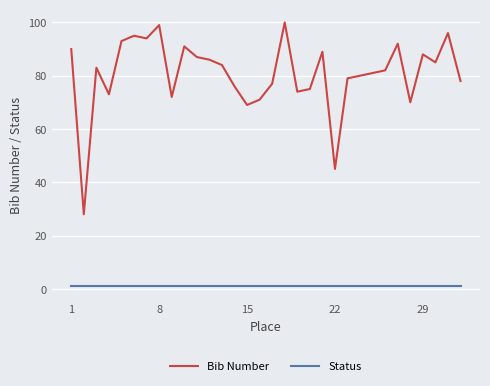

Which series has the largest total across all categories?

Bib Number